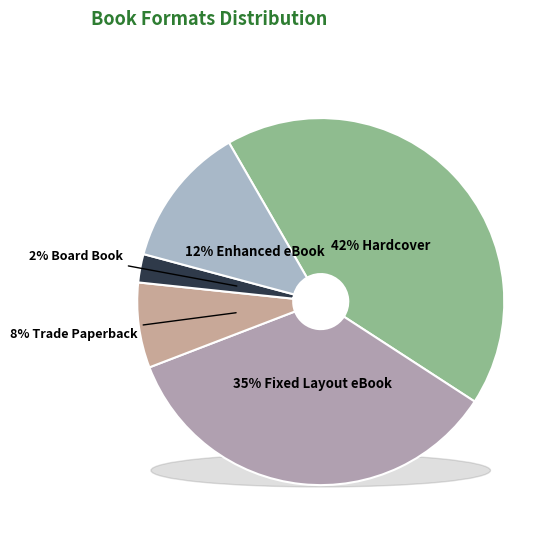

To the nearest percent, what portion does Enhanced eBook represent?

12%